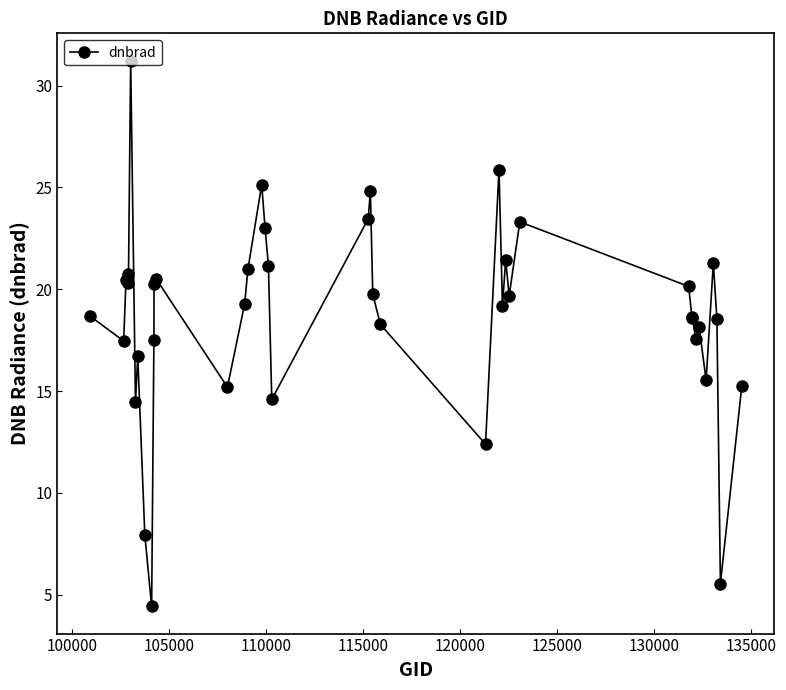

What is the average value?

18.7